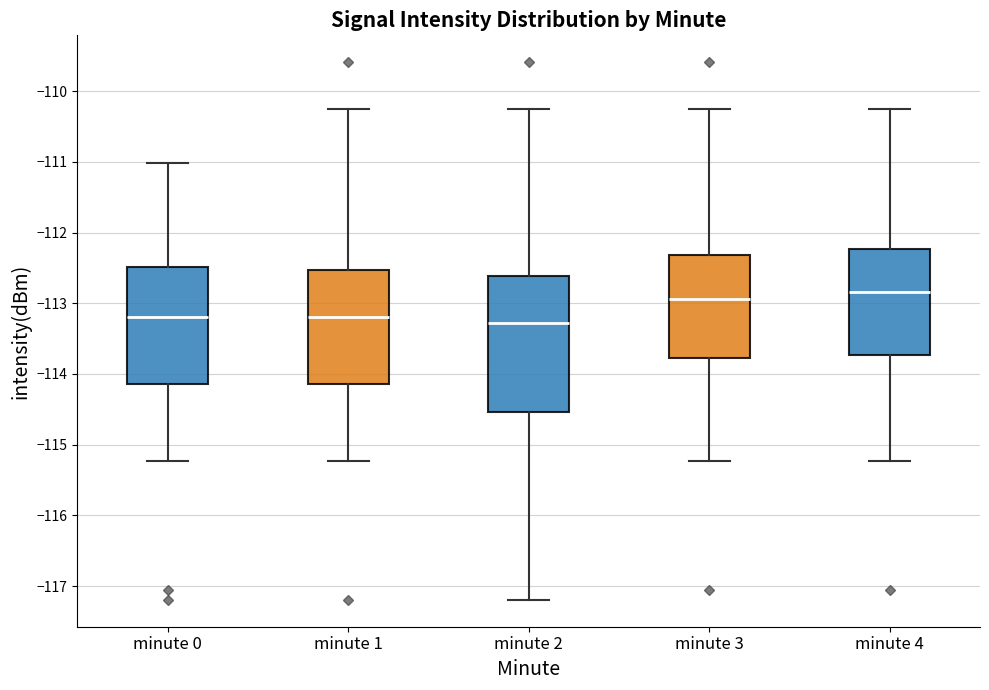

Reading left to right, read every box against the y-axis: the position of its median line, the range the box covers, and the ends of its whiskers. The values are not printed on the chart, so give them approximately, as read against the axis.

minute 0: median -113.2, box -114.1 to -112.5, whiskers -115.2 to -111.0
minute 1: median -113.2, box -114.1 to -112.5, whiskers -115.2 to -110.3
minute 2: median -113.3, box -114.5 to -112.6, whiskers -117.2 to -110.3
minute 3: median -112.9, box -113.8 to -112.3, whiskers -115.2 to -110.3
minute 4: median -112.8, box -113.7 to -112.2, whiskers -115.2 to -110.3